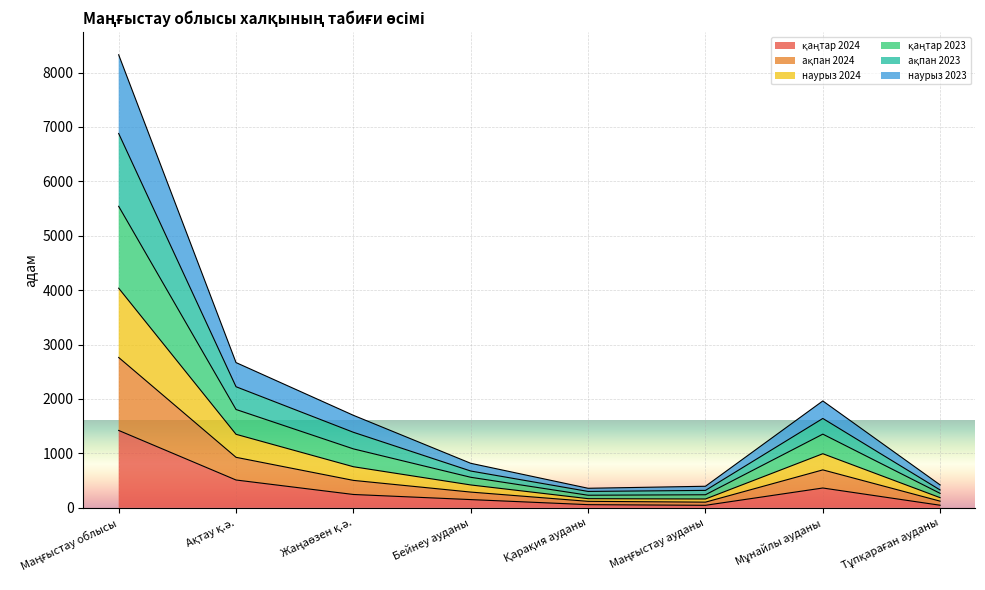

How many lines are shown in the chart?

6